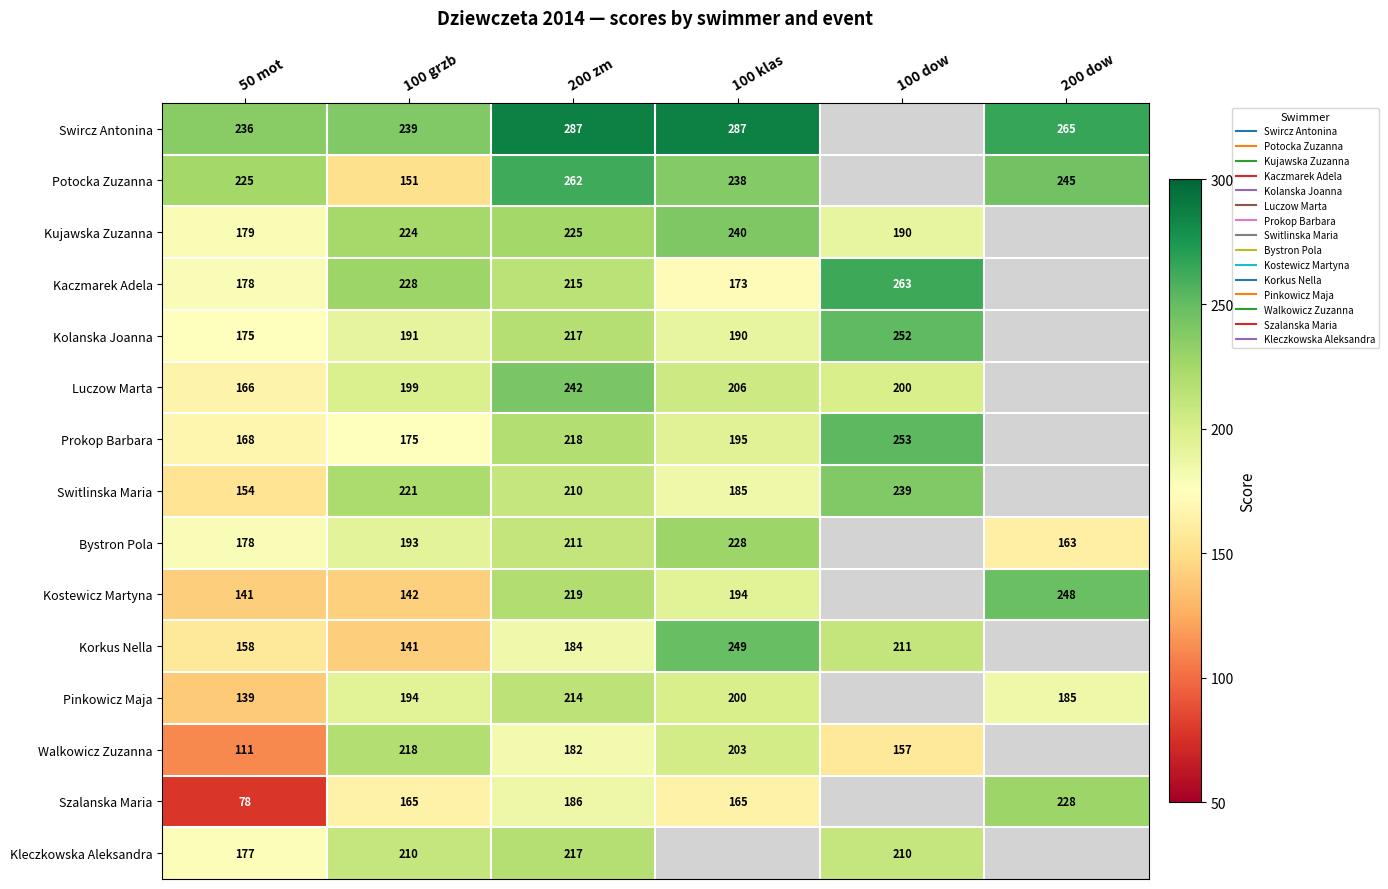

How many categories are shown in the chart?

6